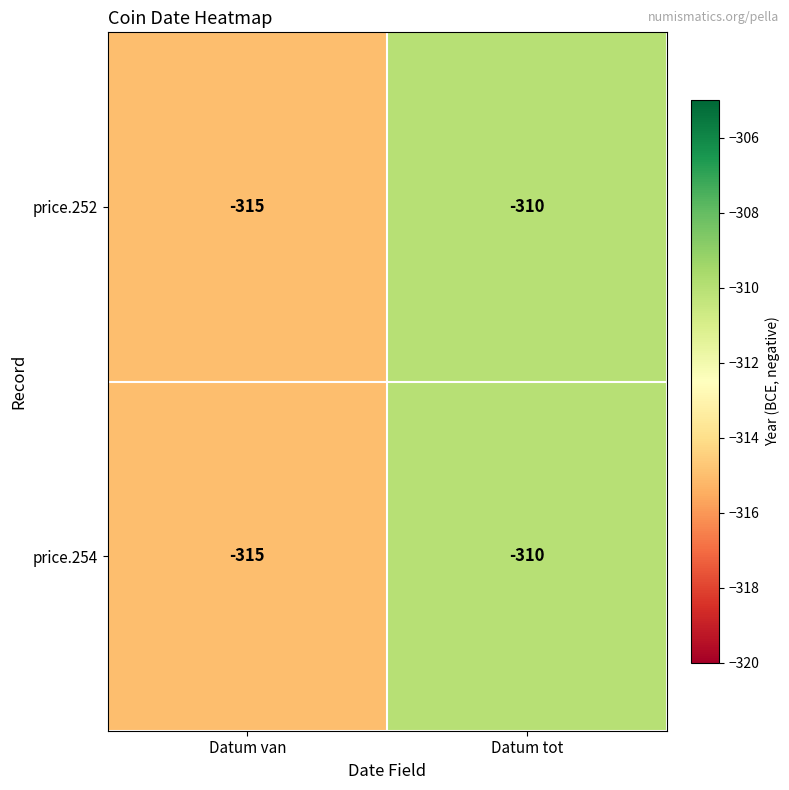

Rank the categories by price.254 value from lowest to highest.

Datum van, Datum tot